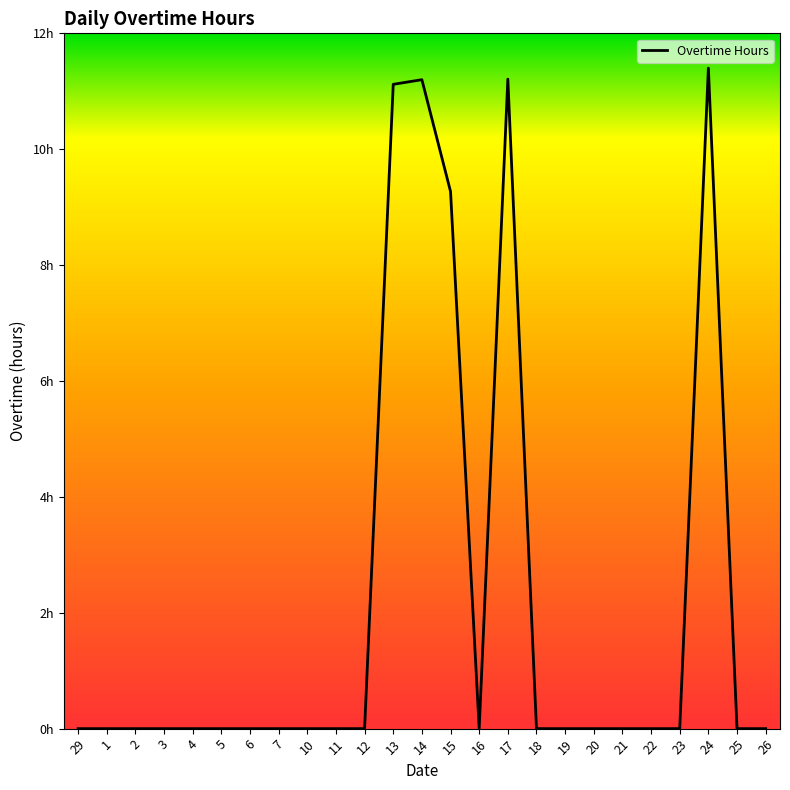

Reading left to right, extract all data points from this chart.

0.0	0.0	0.0	0.0	0.0	0.0	0.0	0.0	0.0	0.0	0.0	11.1	11.2	9.3	0.0	11.2	0.0	0.0	0.0	0.0	0.0	0.0	11.4	0.0	0.0